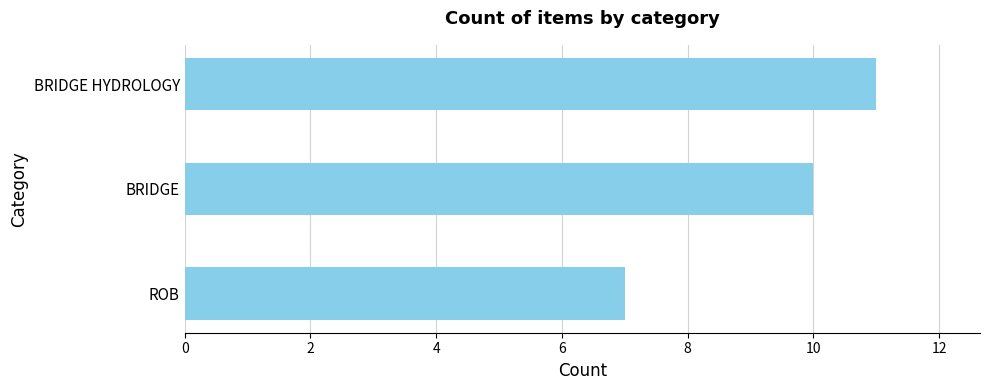

Approximately how many times larger is the value at ROB compared to BRIDGE?

0.7